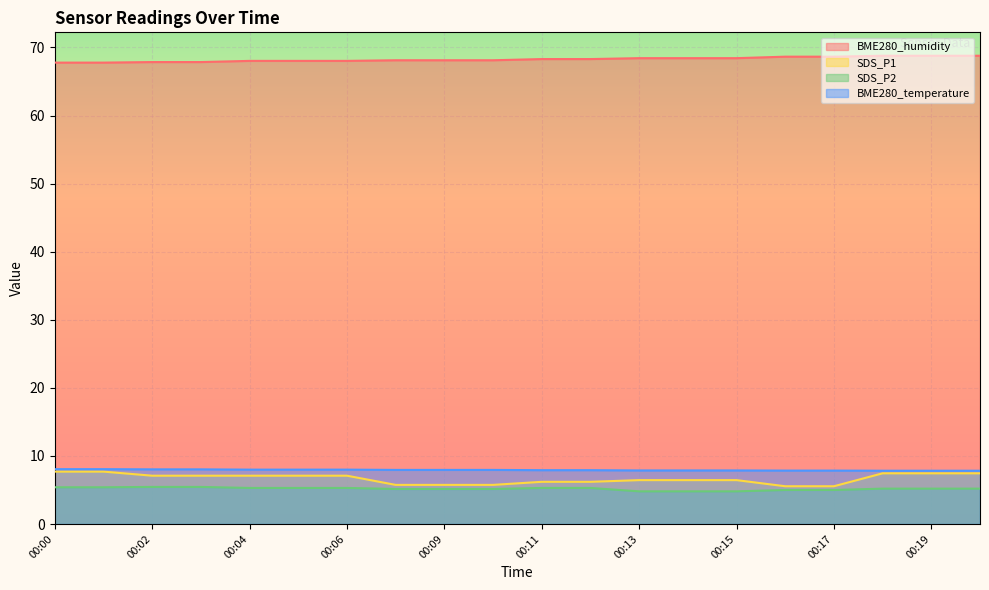

What is the greatest value displayed?

68.8